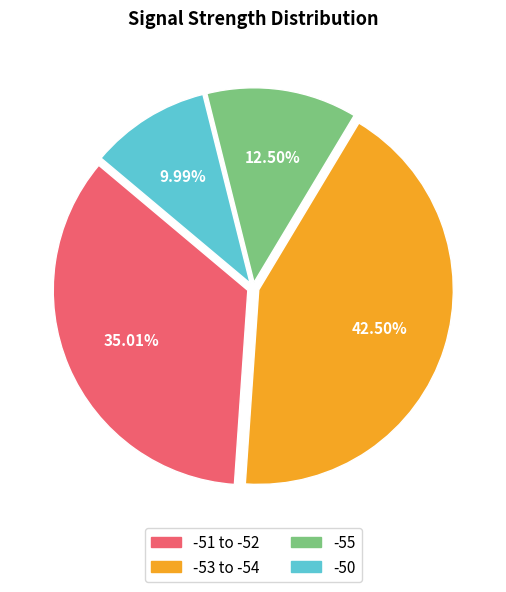

Is there a majority slice in this chart?

No